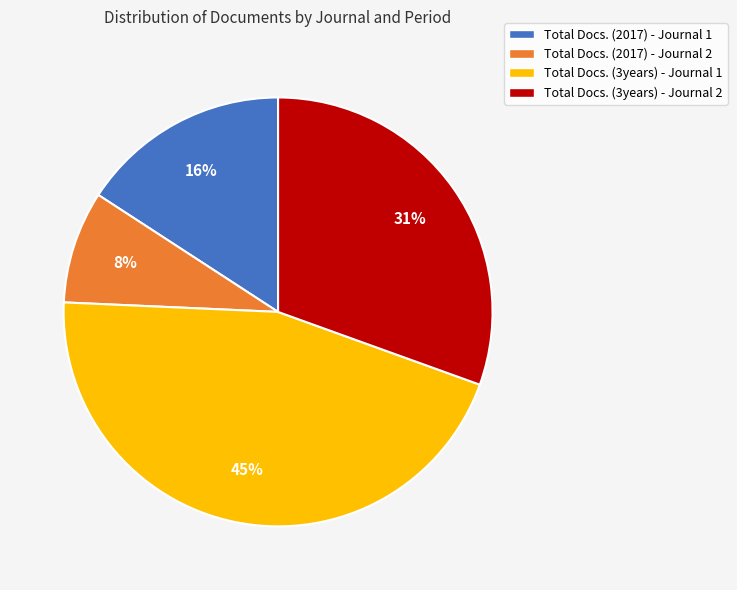

Combined, do Total Docs. (3years) - Journal 1 and Total Docs. (3years) - Journal 2 account for over 50%?

Yes